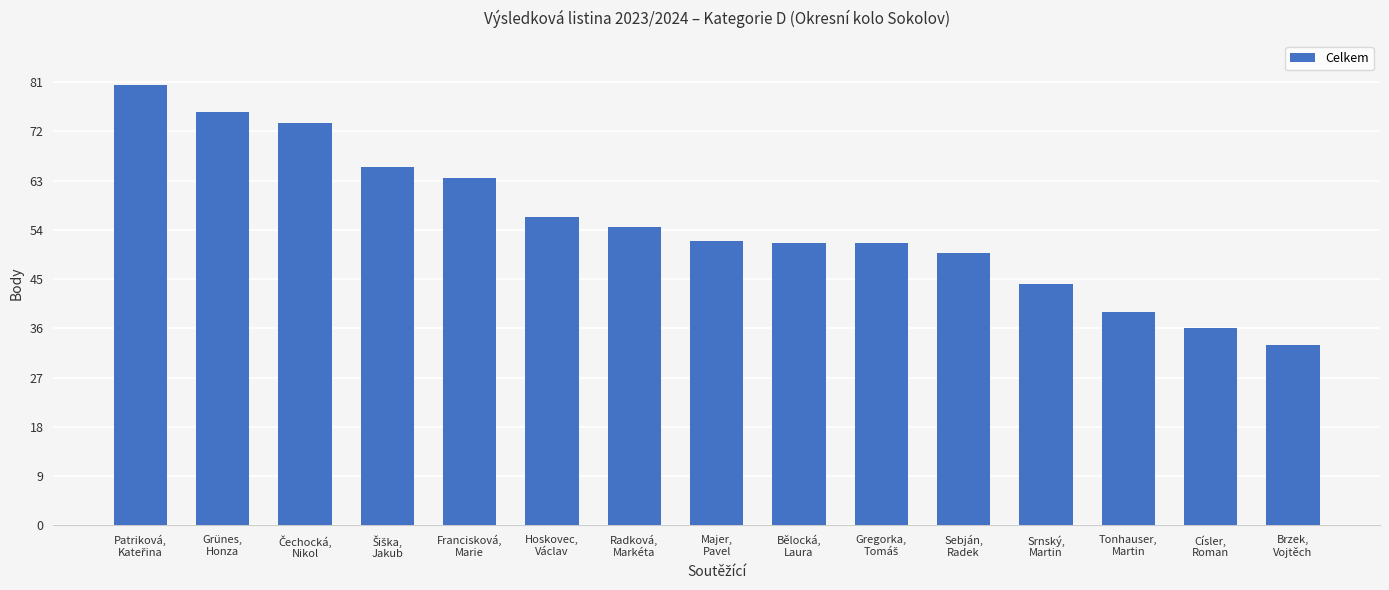

What is the greatest value displayed?

80.5